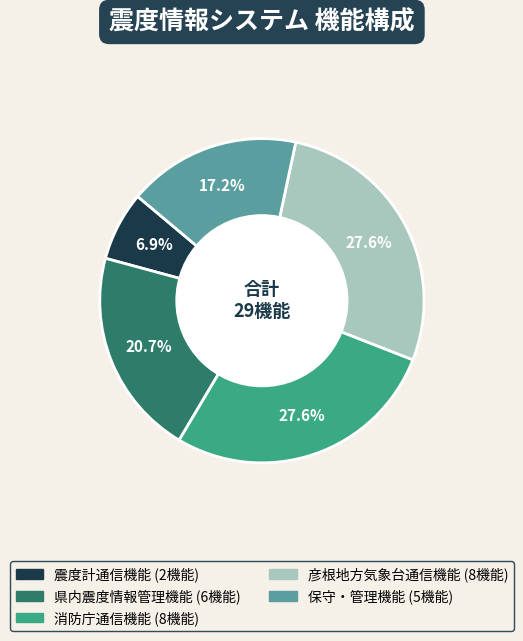

Does any single category account for the majority?

No